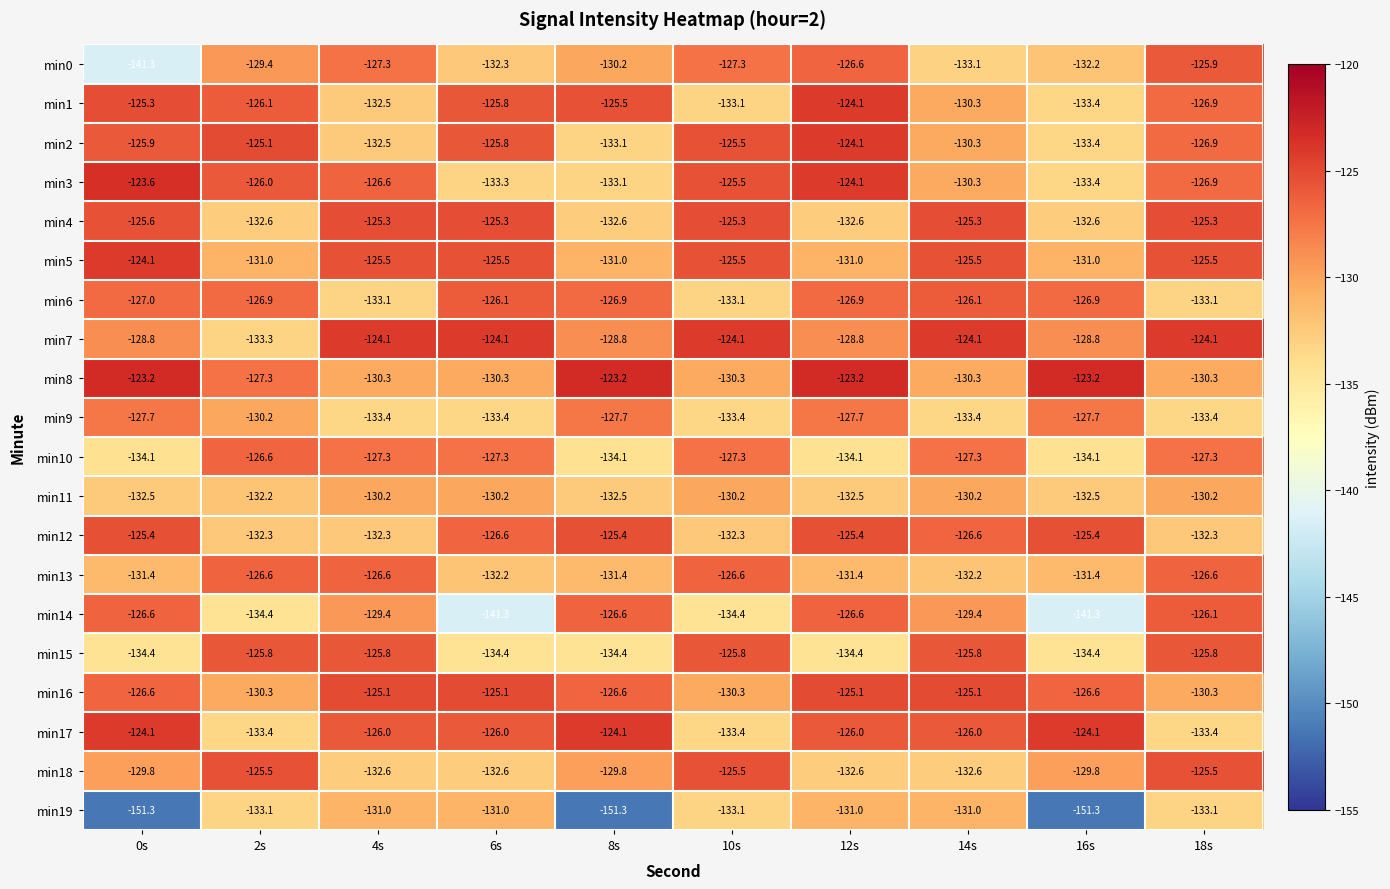

Which category has the lowest value in the min2 series?

16s